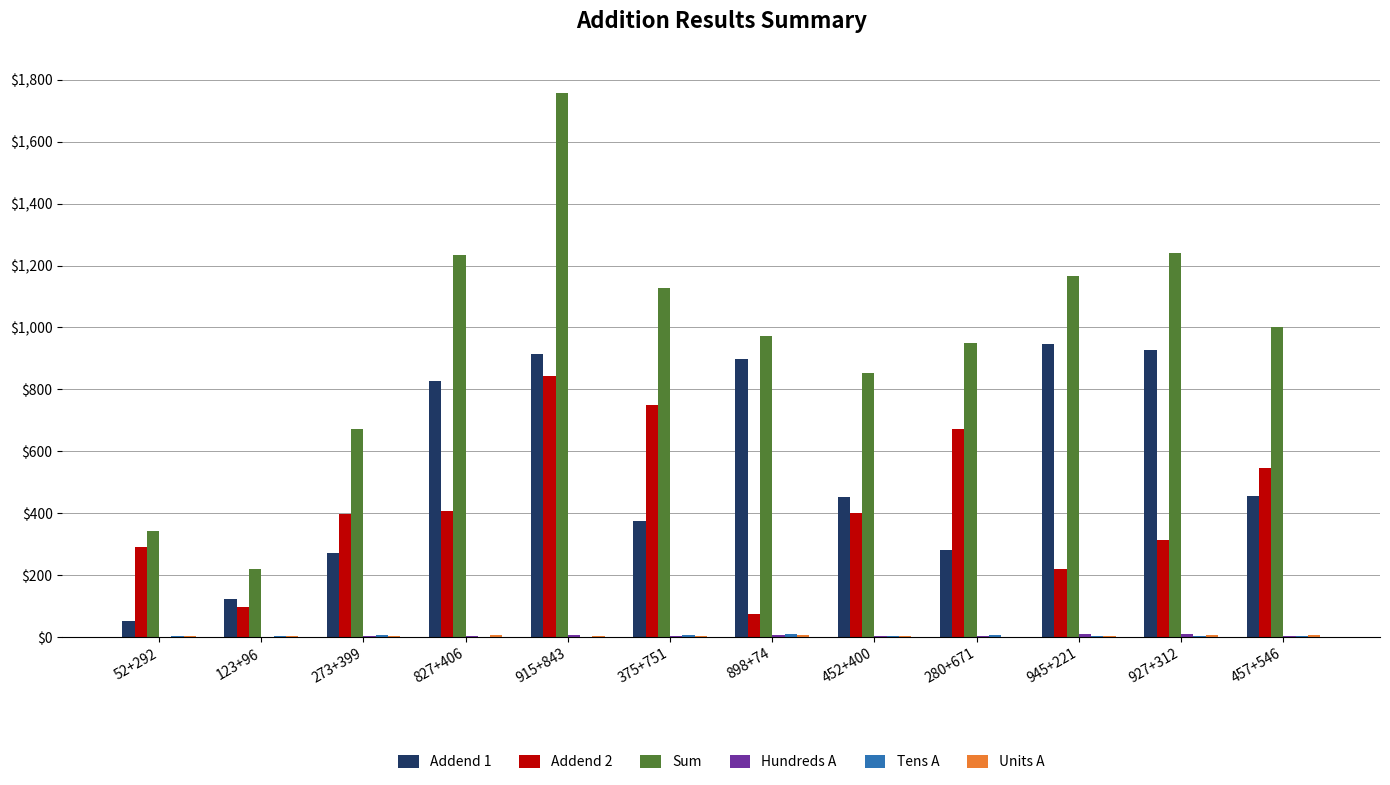

At which category is the sum across all series the highest?

915+843